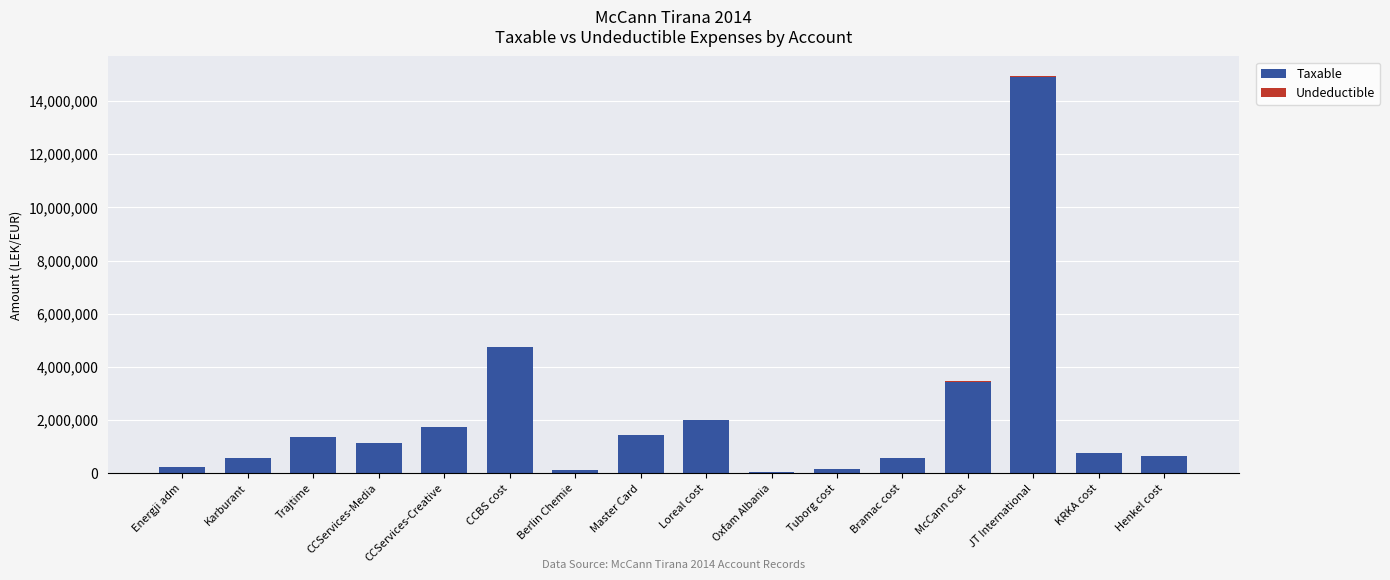

Where does the Taxable series first go above 1149043?

Trajtime